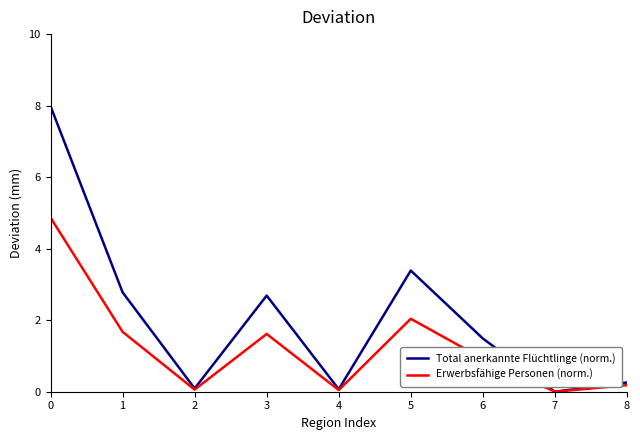

What is the total value across all series at 5?

5.4